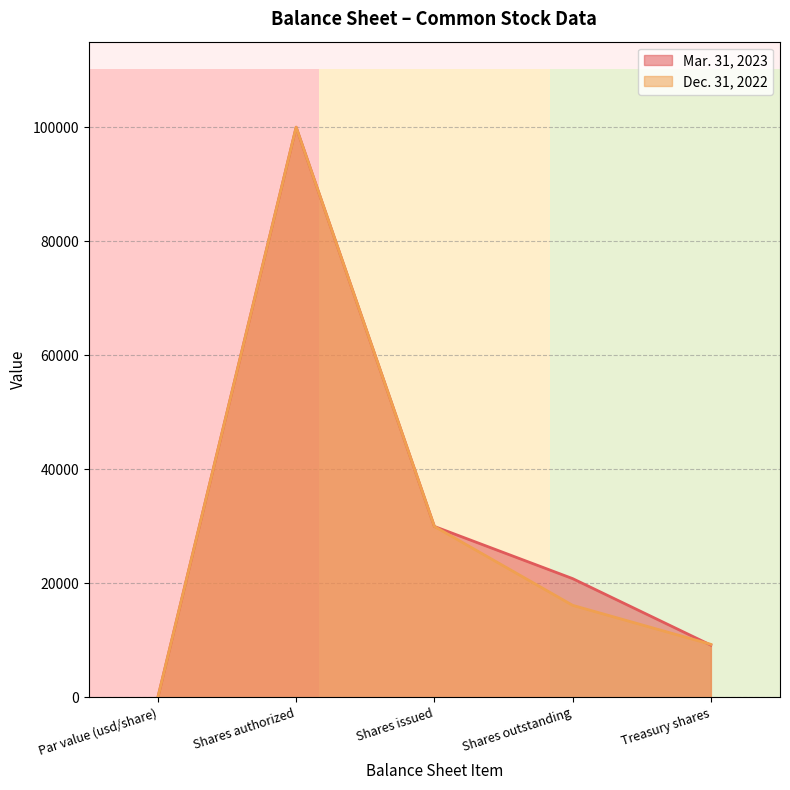

At which category is the sum across all series the highest?

Shares authorized